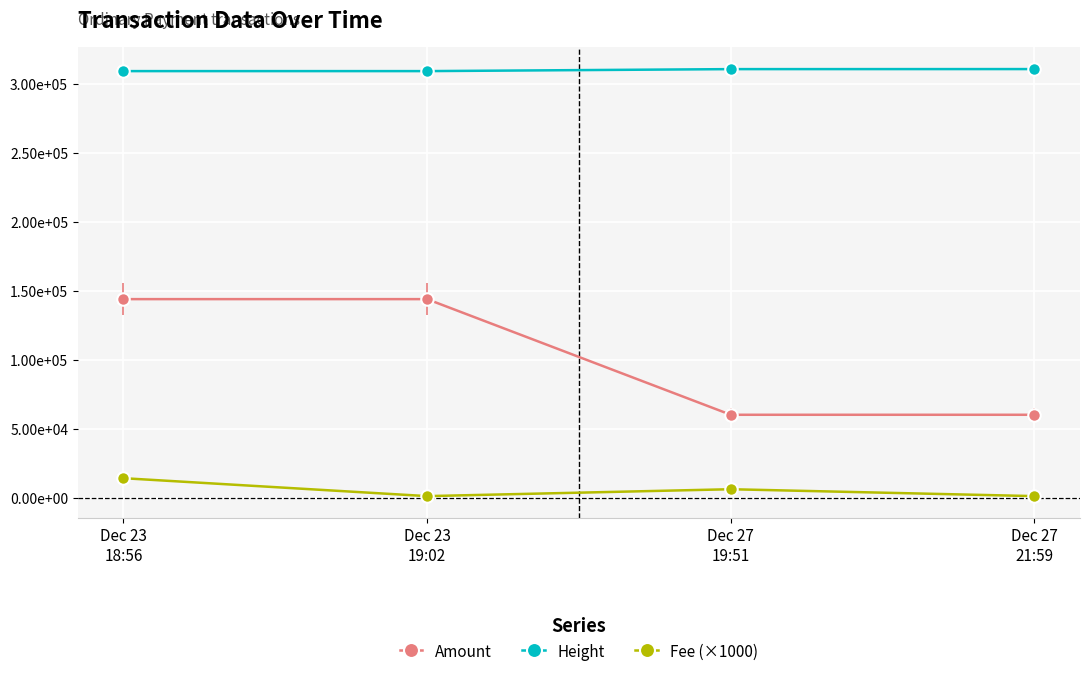

Reading left to right, list all the values displayed in this chart.

Amount: Dec 23
18:56=143848	Dec 23
19:02=143847	Dec 27
19:51=59989	Dec 27
21:59=59988
Height: Dec 23
18:56=309193	Dec 23
19:02=309194	Dec 27
19:51=310637	Dec 27
21:59=310669
Fee (×1000): Dec 23
18:56=14000	Dec 23
19:02=1000	Dec 27
19:51=6000	Dec 27
21:59=1000